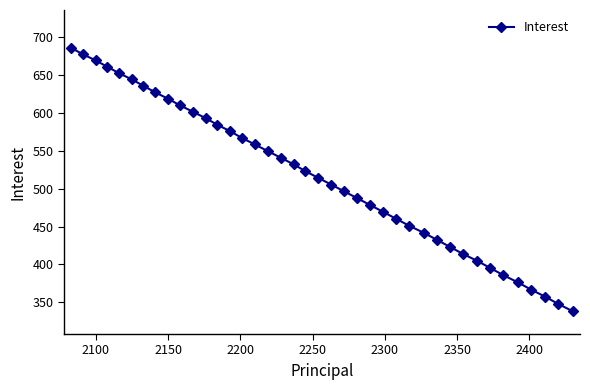

What is the greatest value displayed?

685.3